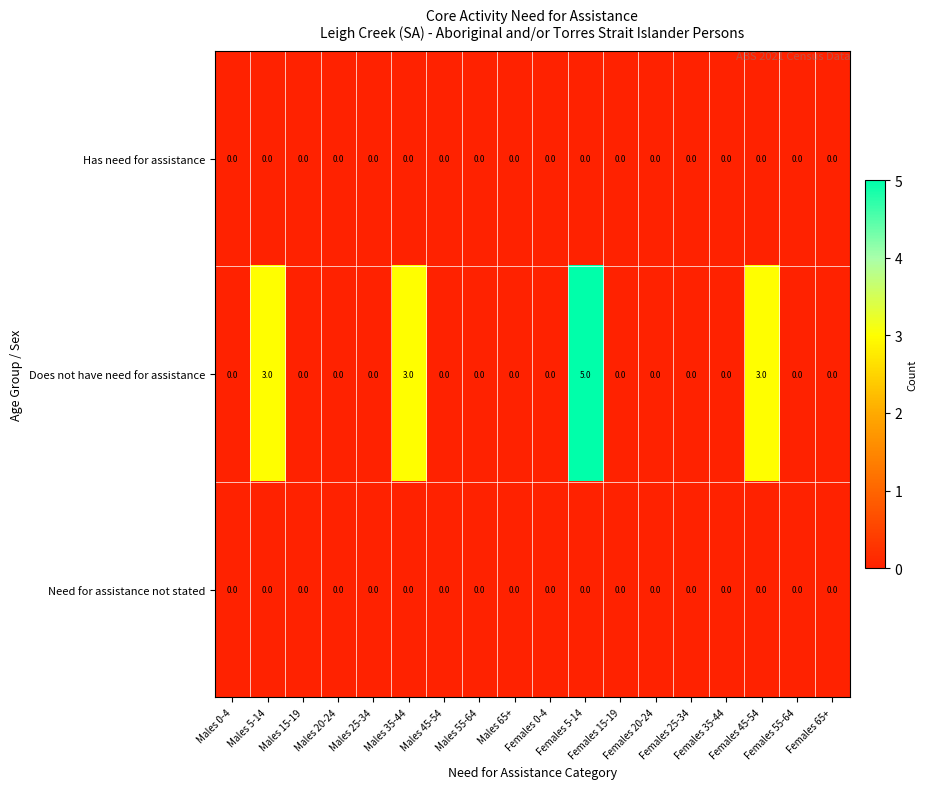

Which series has the largest total across all categories?

Does not have need for assistance